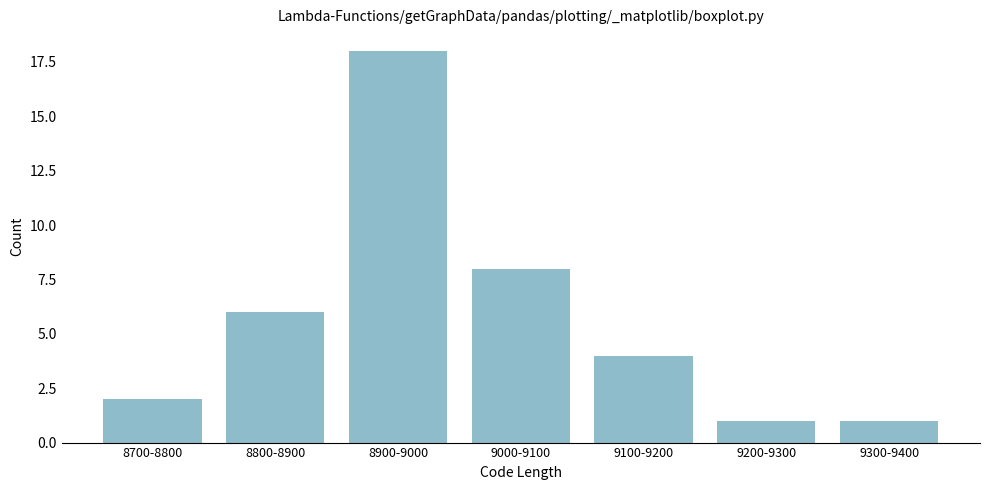

Reading right to left, transcribe all the data shown in this chart.

9300-9400=1	9200-9300=1	9100-9200=4	9000-9100=8	8900-9000=18	8800-8900=6	8700-8800=2